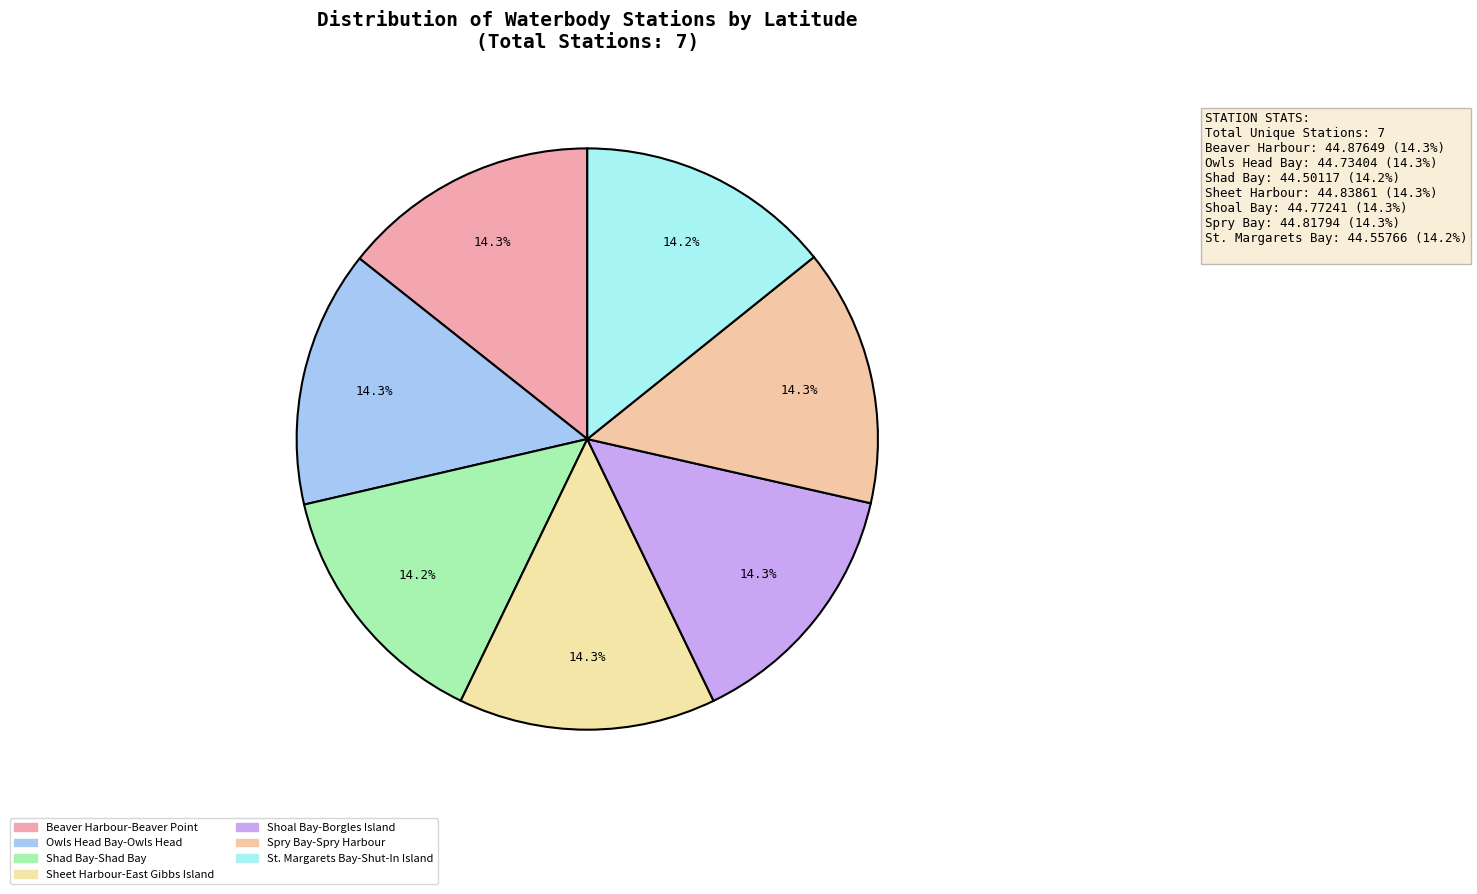

Which has a higher value, Owls Head Bay-Owls Head or Spry Bay-Spry Harbour?

Spry Bay-Spry Harbour